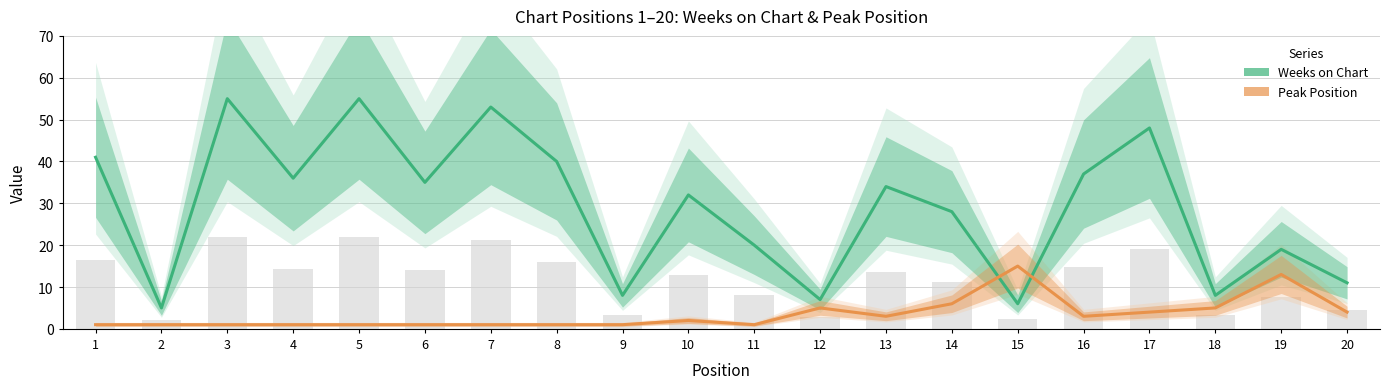

Which category has the highest value in the Peak Position series?

15